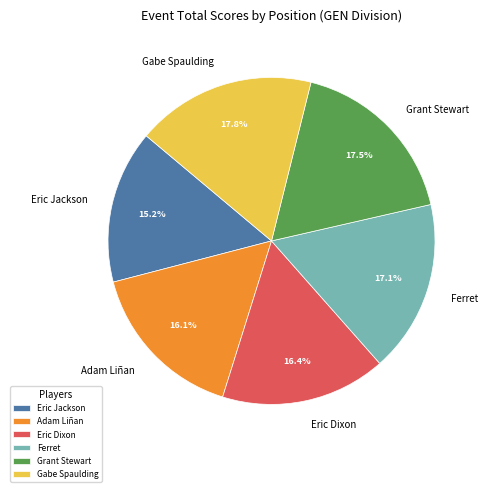

To the nearest percent, what is the average slice percentage?

17%